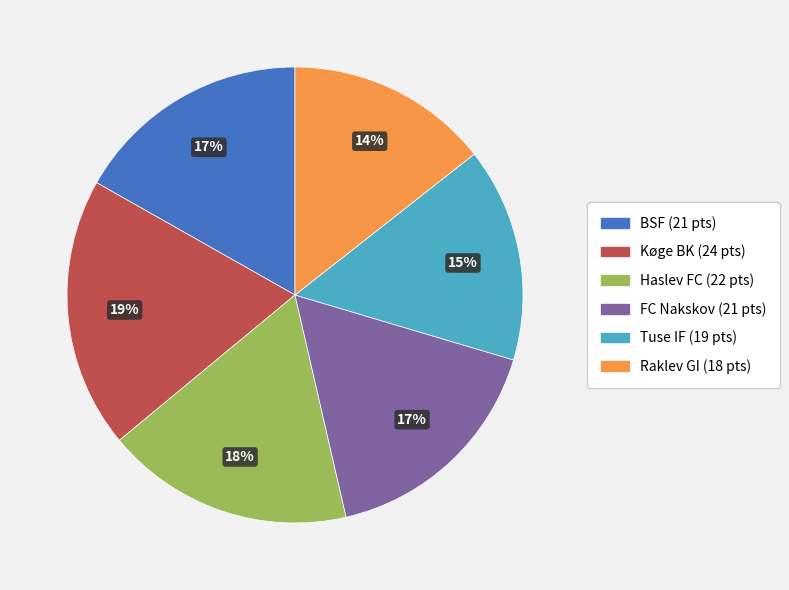

True or false: BSF (21 pts) accounts for 17% of the total.

True